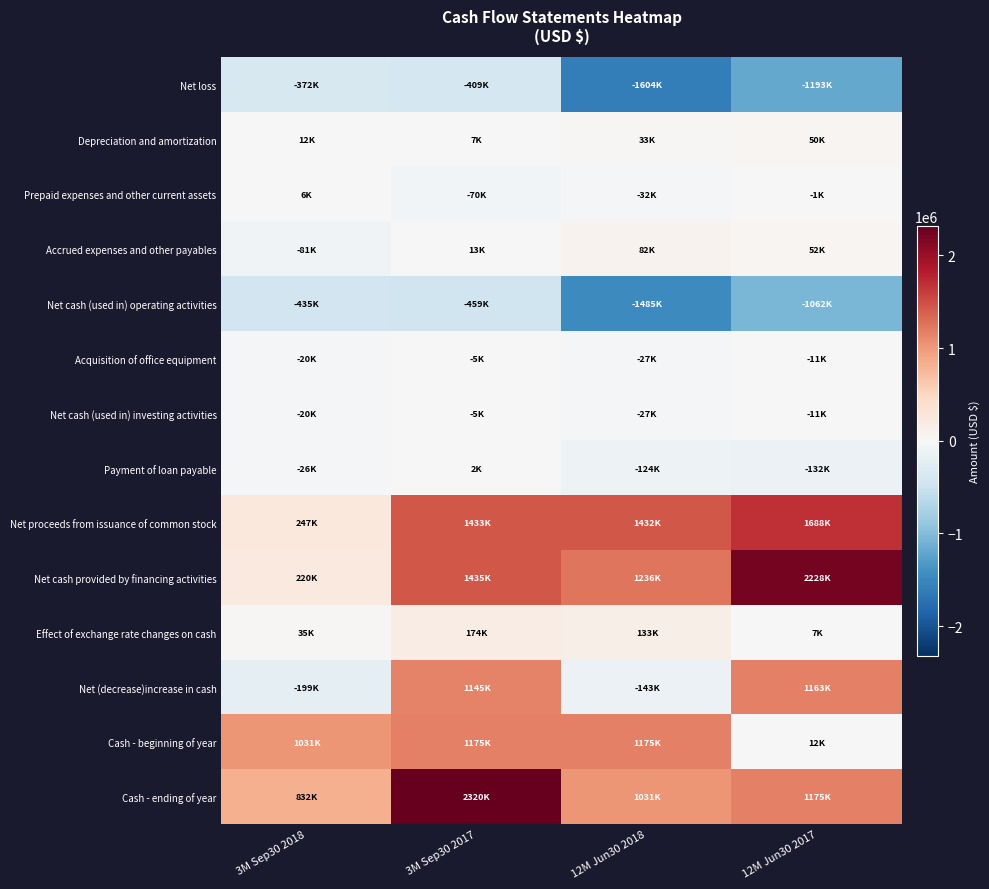

Reading left to right, extract all data points from this chart.

Net loss: 3M Sep30 2018=-371659	3M Sep30 2017=-408537	12M Jun30 2018=-1604141	12M Jun30 2017=-1193216
Depreciation and amortization: 3M Sep30 2018=12162	3M Sep30 2017=7084	12M Jun30 2018=32694	12M Jun30 2017=50097
Prepaid expenses and other current assets: 3M Sep30 2018=5556	3M Sep30 2017=-70155	12M Jun30 2018=-31660	12M Jun30 2017=-1479
Accrued expenses and other payables: 3M Sep30 2018=-81449	3M Sep30 2017=12521	12M Jun30 2018=81958	12M Jun30 2017=51609
Net cash (used in) operating activities: 3M Sep30 2018=-435390	3M Sep30 2017=-458861	12M Jun30 2018=-1484730	12M Jun30 2017=-1061538
Acquisition of office equipment: 3M Sep30 2018=-19584	3M Sep30 2017=-4753	12M Jun30 2018=-27454	12M Jun30 2017=-10676
Net cash (used in) investing activities: 3M Sep30 2018=-19584	3M Sep30 2017=-4753	12M Jun30 2018=-27454	12M Jun30 2017=-10676
Payment of loan payable: 3M Sep30 2018=-26471	3M Sep30 2017=2249	12M Jun30 2018=-123850	12M Jun30 2017=-131660
Net proceeds from issuance of common stock: 3M Sep30 2018=246944	3M Sep30 2017=1432550	12M Jun30 2018=1432128	12M Jun30 2017=1687740
Net cash provided by financing activities: 3M Sep30 2018=220473	3M Sep30 2017=1434799	12M Jun30 2018=1235870	12M Jun30 2017=2227905
Effect of exchange rate changes on cash: 3M Sep30 2018=35092	3M Sep30 2017=174075	12M Jun30 2018=132850	12M Jun30 2017=7457
Net (decrease)increase in cash: 3M Sep30 2018=-199408	3M Sep30 2017=1145260	12M Jun30 2018=-143464	12M Jun30 2017=1163148
Cash - beginning of year: 3M Sep30 2018=1031486	3M Sep30 2017=1174950	12M Jun30 2018=1174950	12M Jun30 2017=11802
Cash - ending of year: 3M Sep30 2018=832078	3M Sep30 2017=2320210	12M Jun30 2018=1031486	12M Jun30 2017=1174950